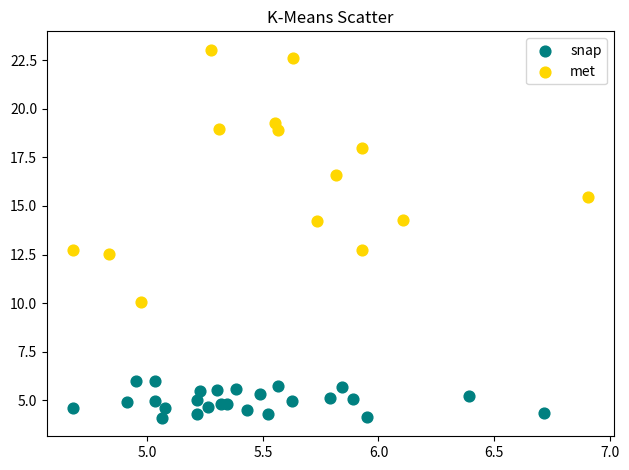

Which series contains the lowest Y value?

snap